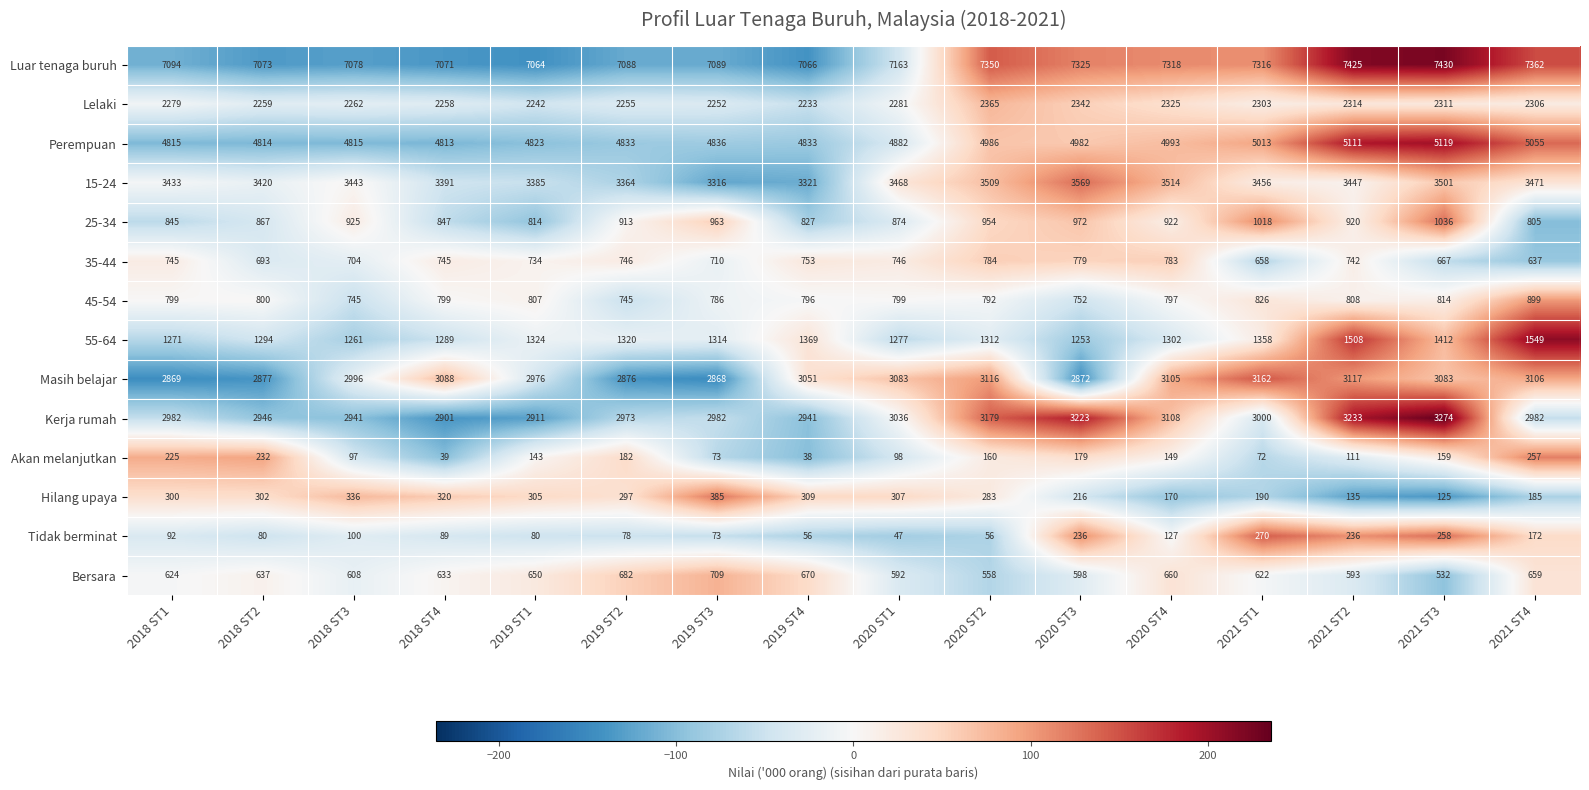

Which series has the widest spread of values?

Kerja rumah